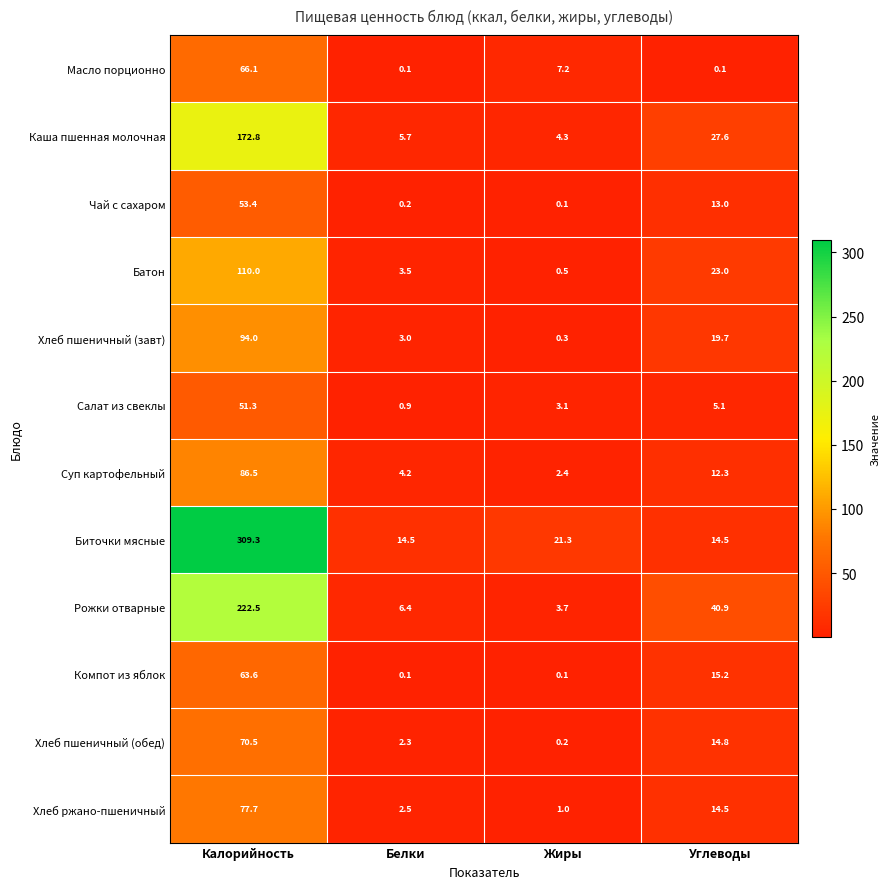

Which series has the largest range (max minus min)?

Биточки мясные